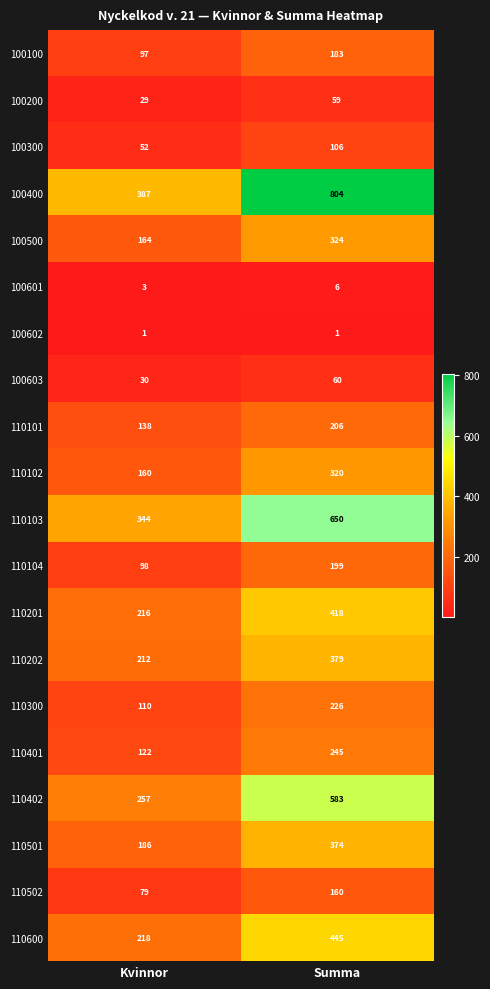

At how many categories does at least one series exceed 555?

1